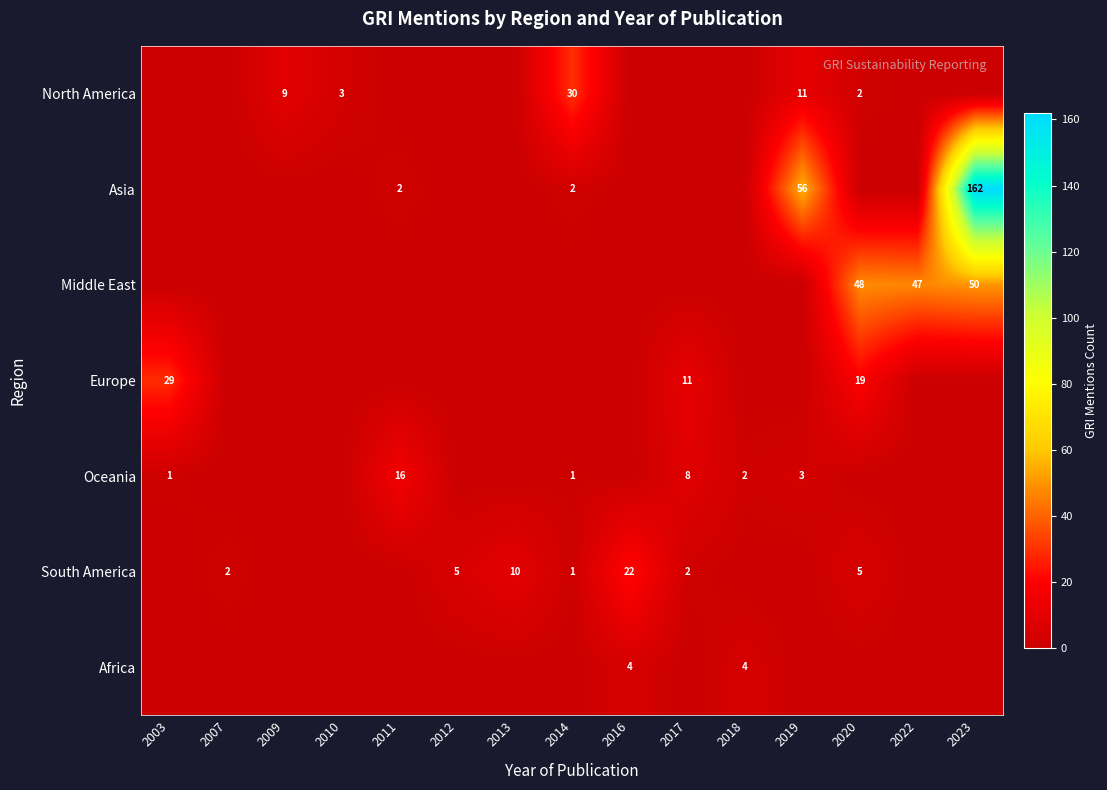

What is the spread (max minus min) of values at 2014?

30